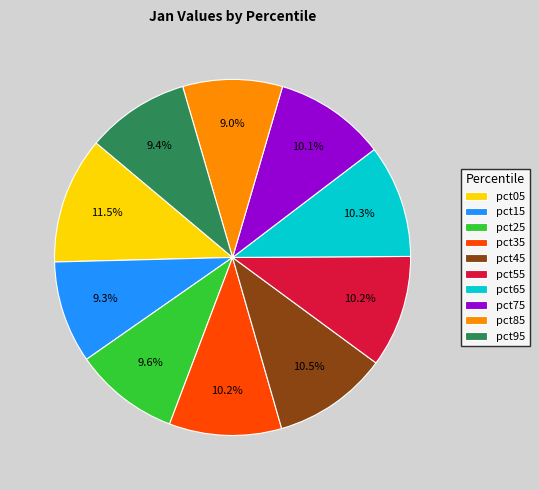

Is it true that pct65 is 1% of the pie?

False